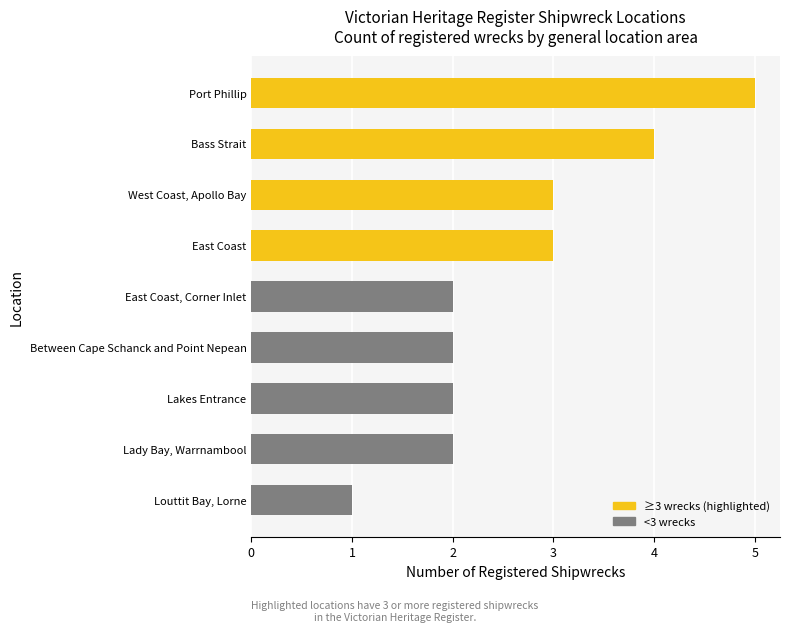

What is the maximum value shown in the chart?

5